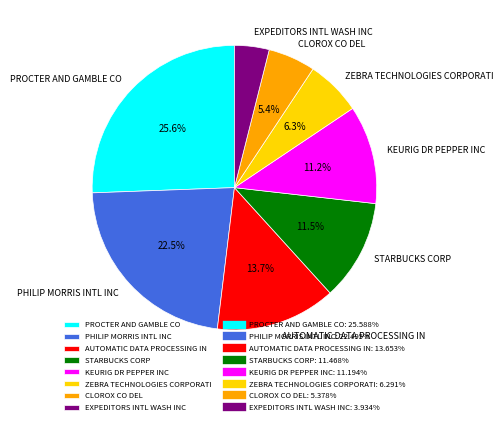

Is it true that PHILIP MORRIS INTL INC is 10% of the pie?

False